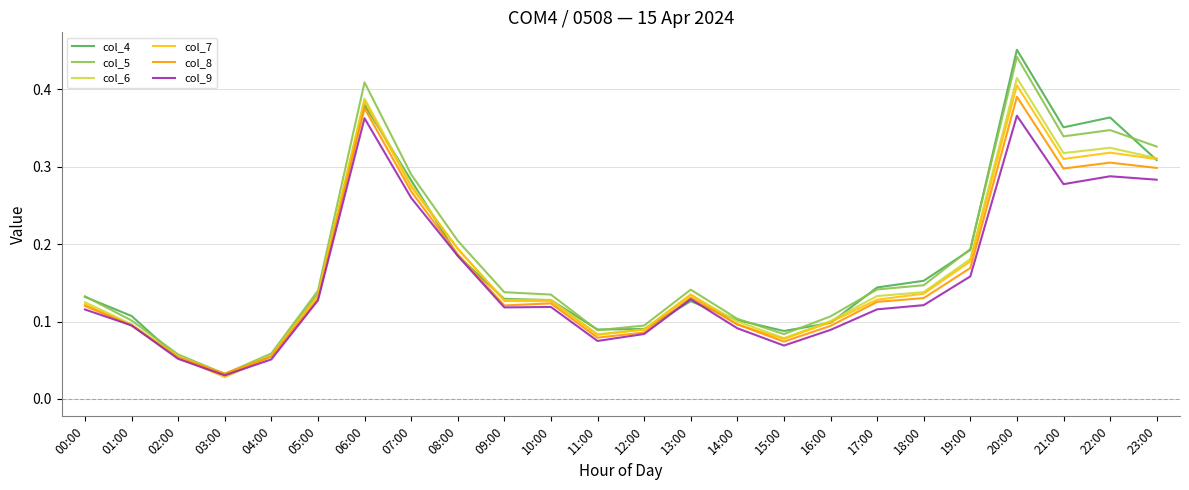

Where is col_9 nearest to the value 0?

03:00